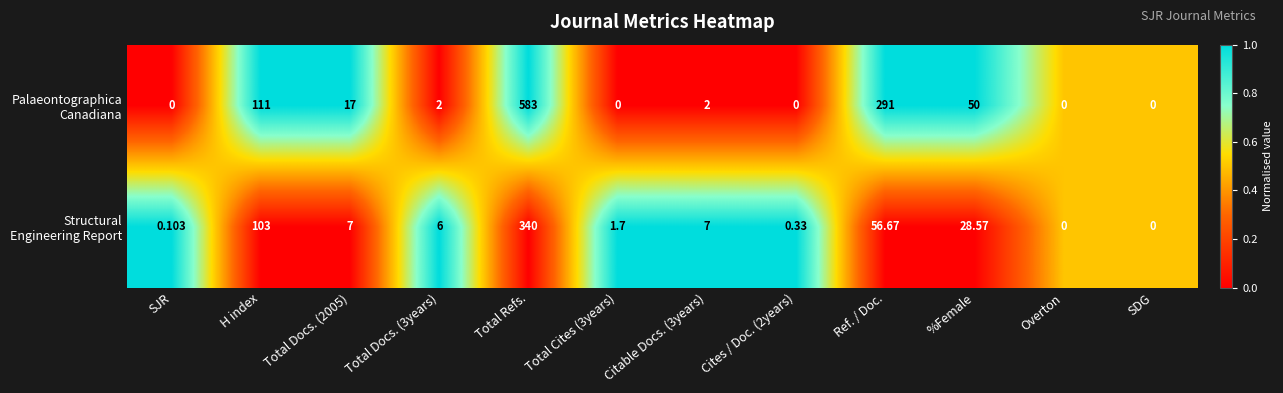

At which category is the sum across all series the highest?

Total Refs.